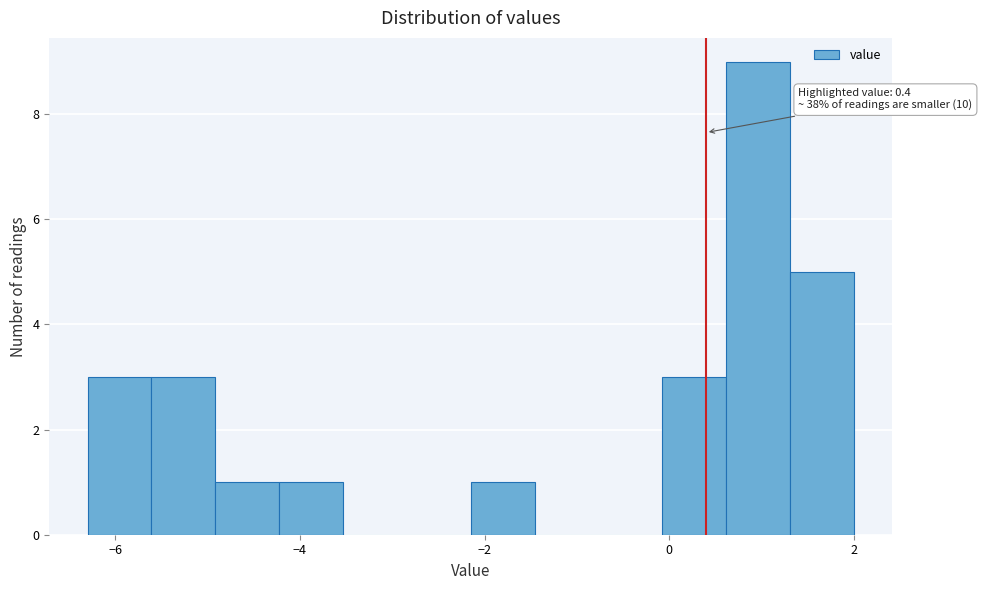

Read against the x-axis, roughly where is the centre of the tallest bar?

1.0